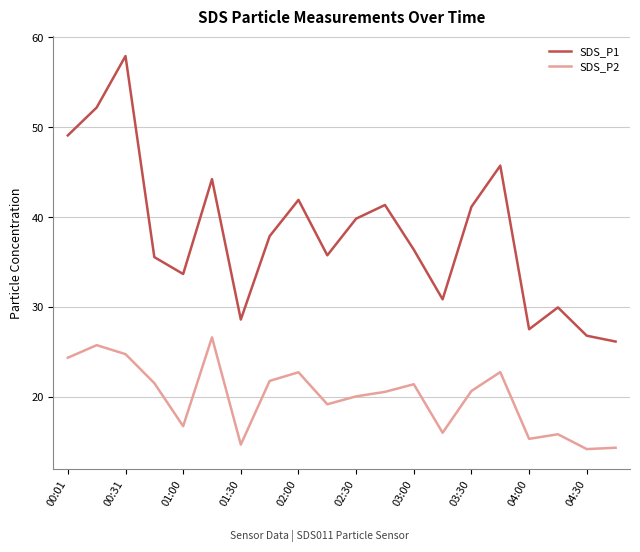

Rank the series by their average value, from highest to lowest.

SDS_P1, SDS_P2